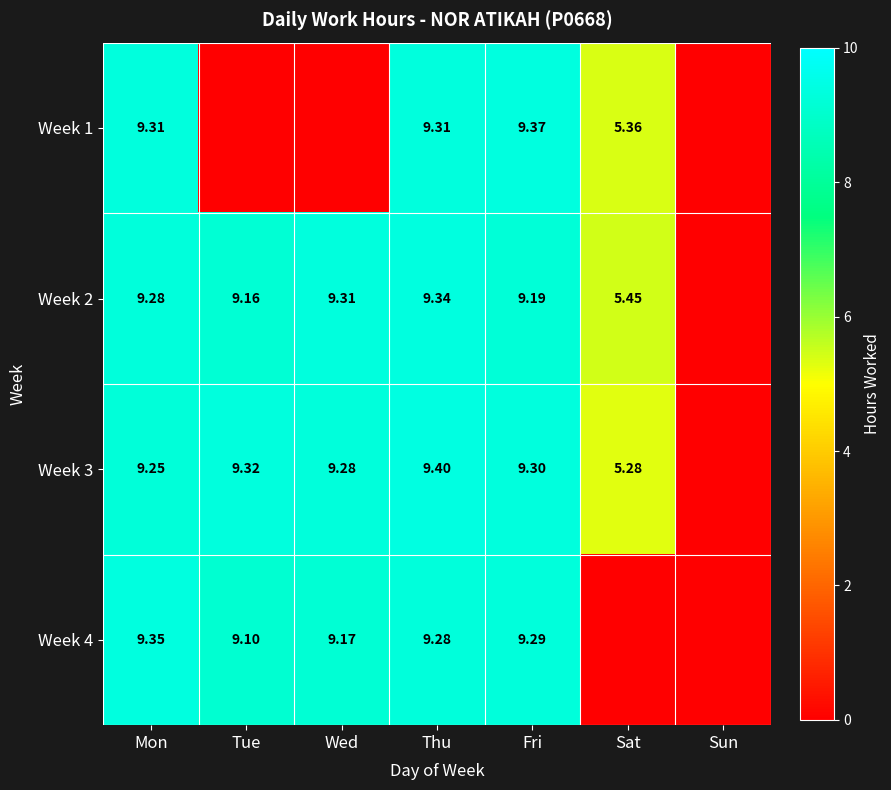

The Week 3 series shows 9.3 at Wed. True or false?

True